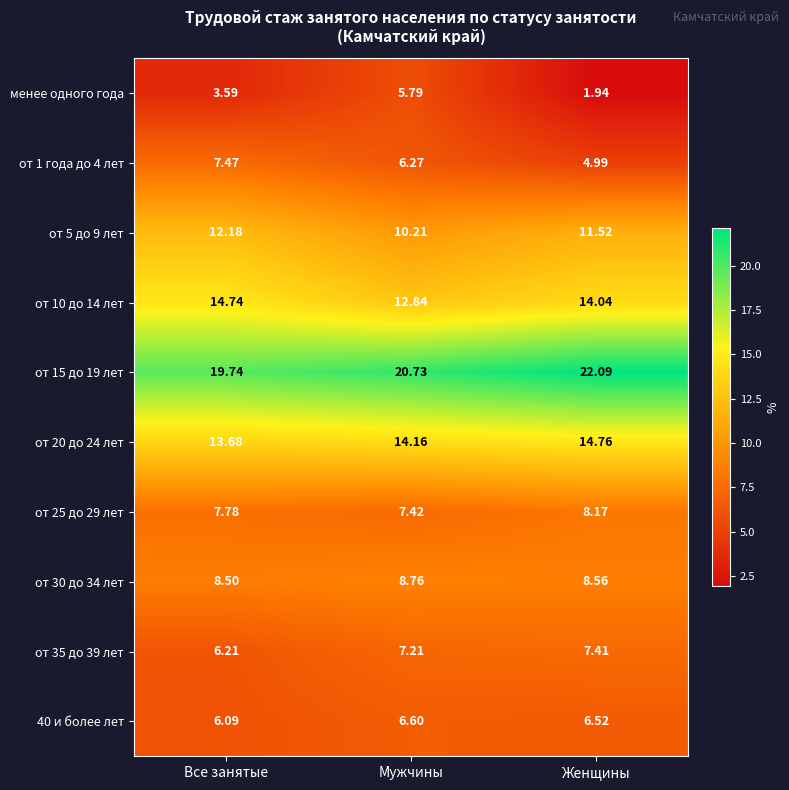

At which category is the sum across all series the highest?

Женщины